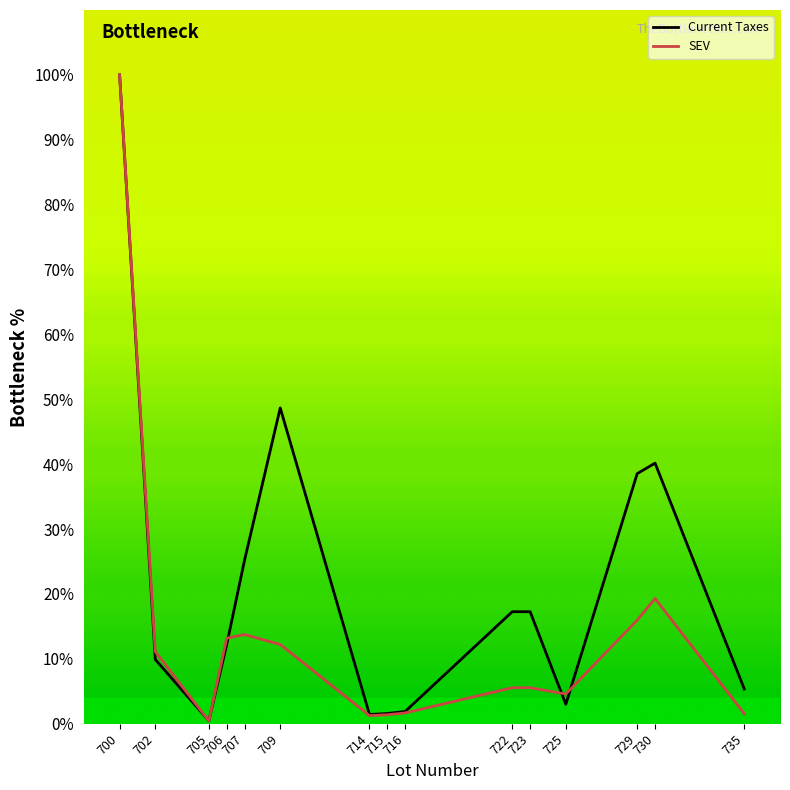

What is the smallest value displayed?

0.4